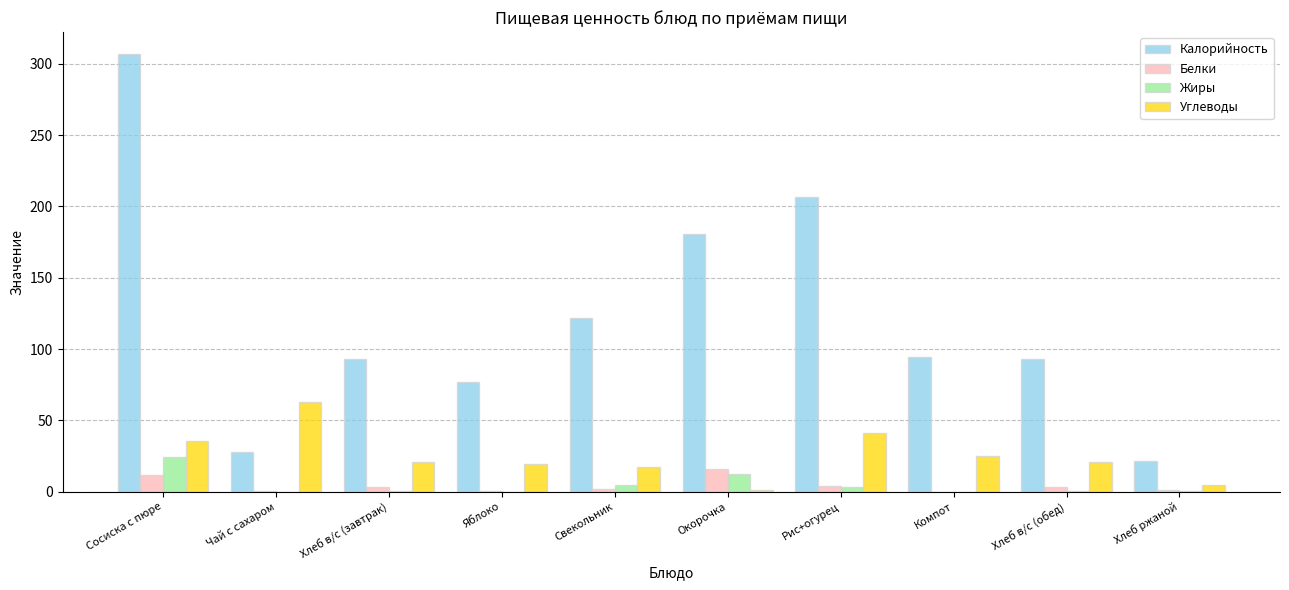

Which series has the largest total across all categories?

Калорийность